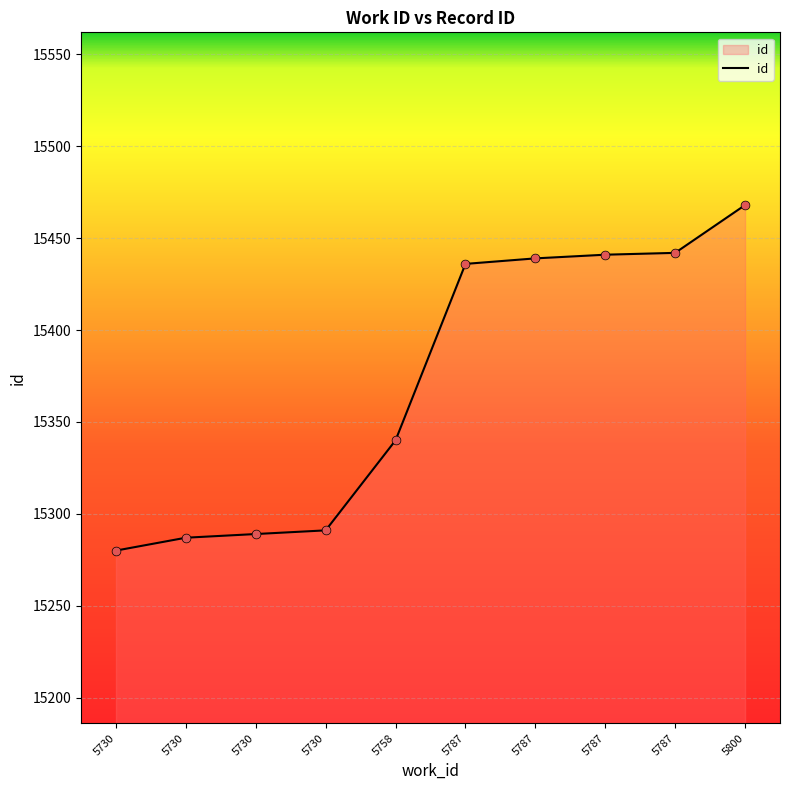

Approximately how many times larger is the value at 5730 compared to 5800?

1.0